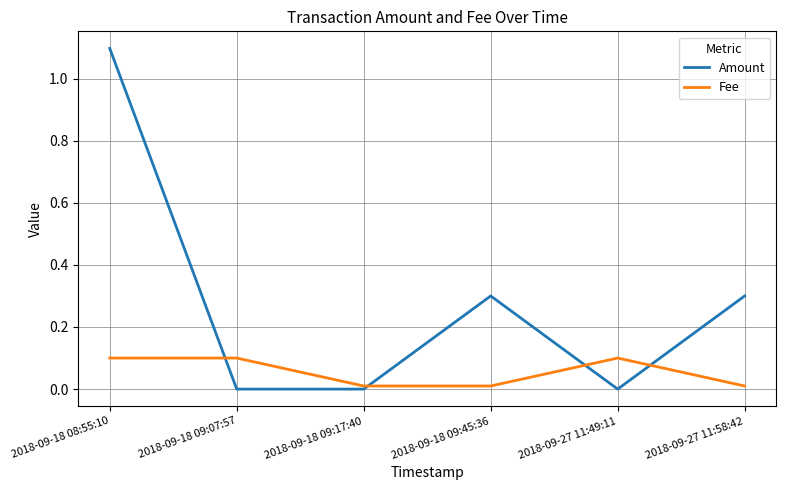

Is it true that Fee equals 0.2 at 2018-09-18 09:07:57?

False